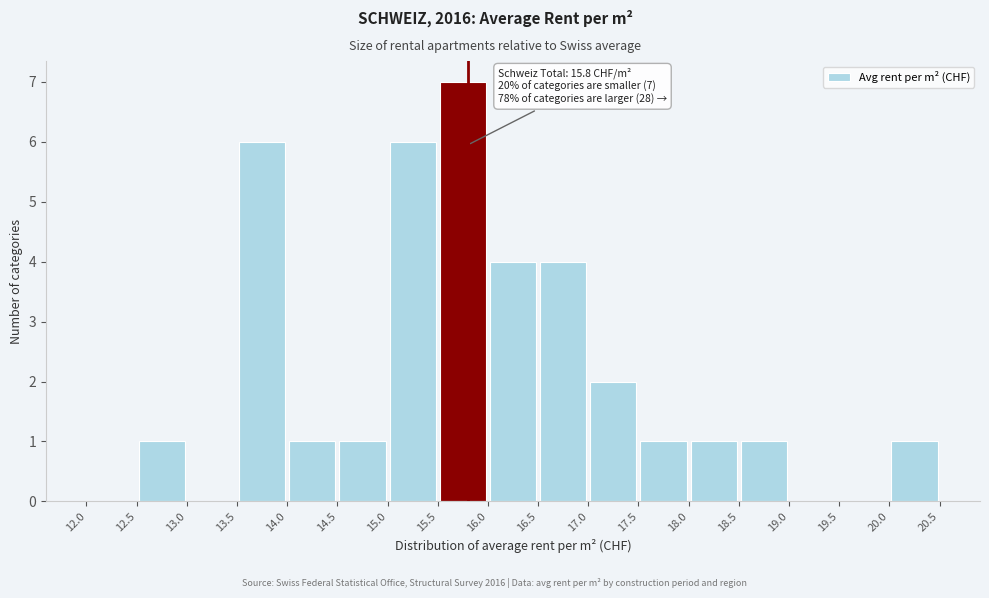

Which range on the x-axis has the tallest bar?

15.5 to 16.0